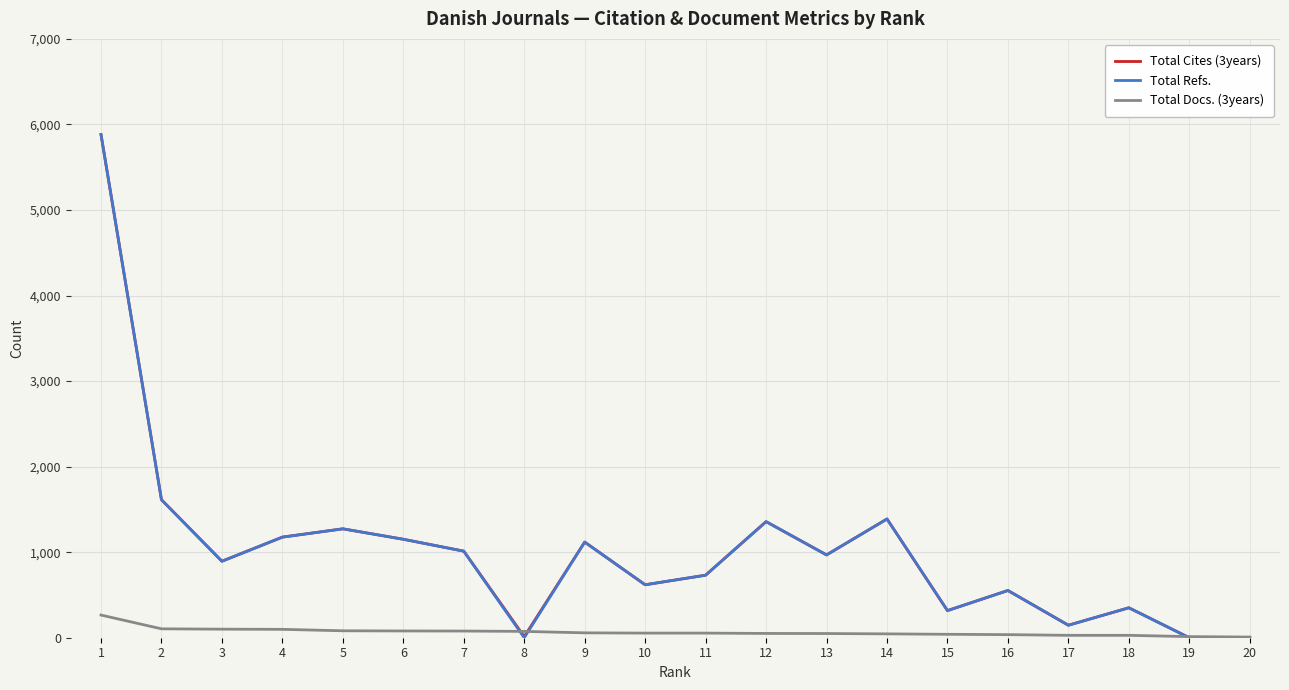

The value of Total Refs. at 16 is 552. True or false?

True